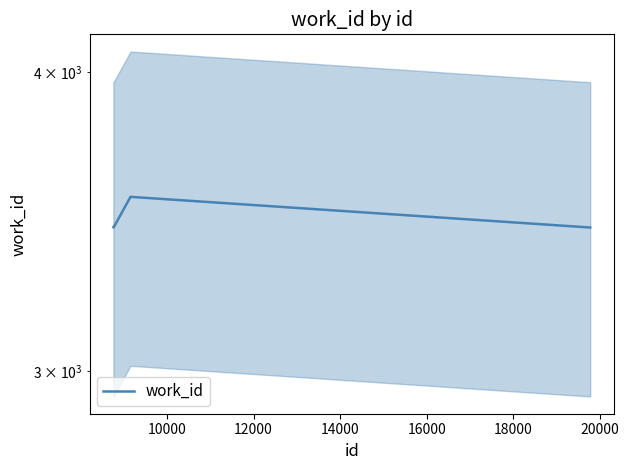

How many data points does each series have?

10